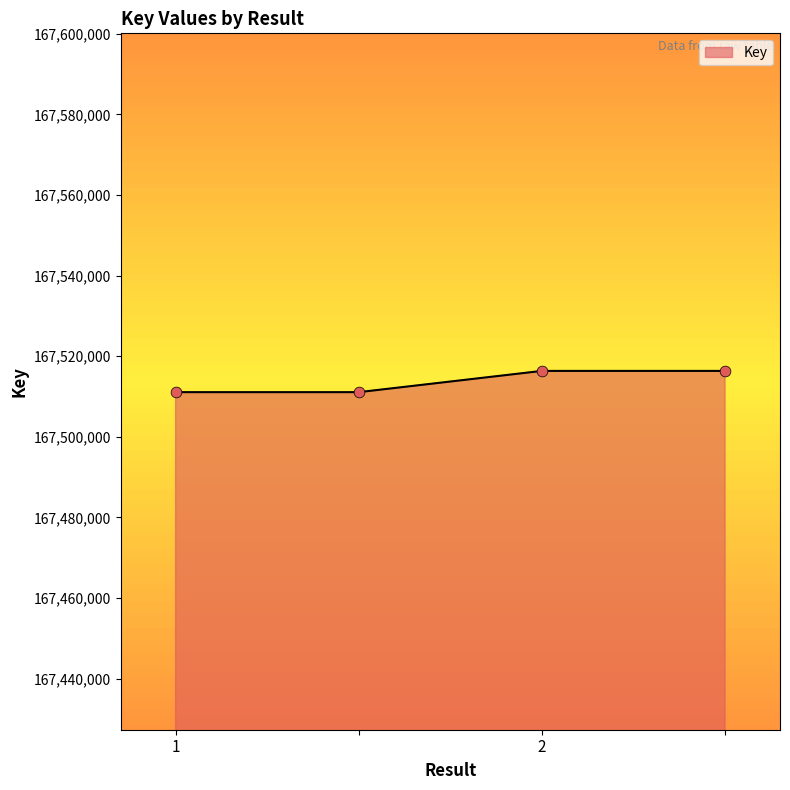

What is the difference between the maximum and minimum values?

5273